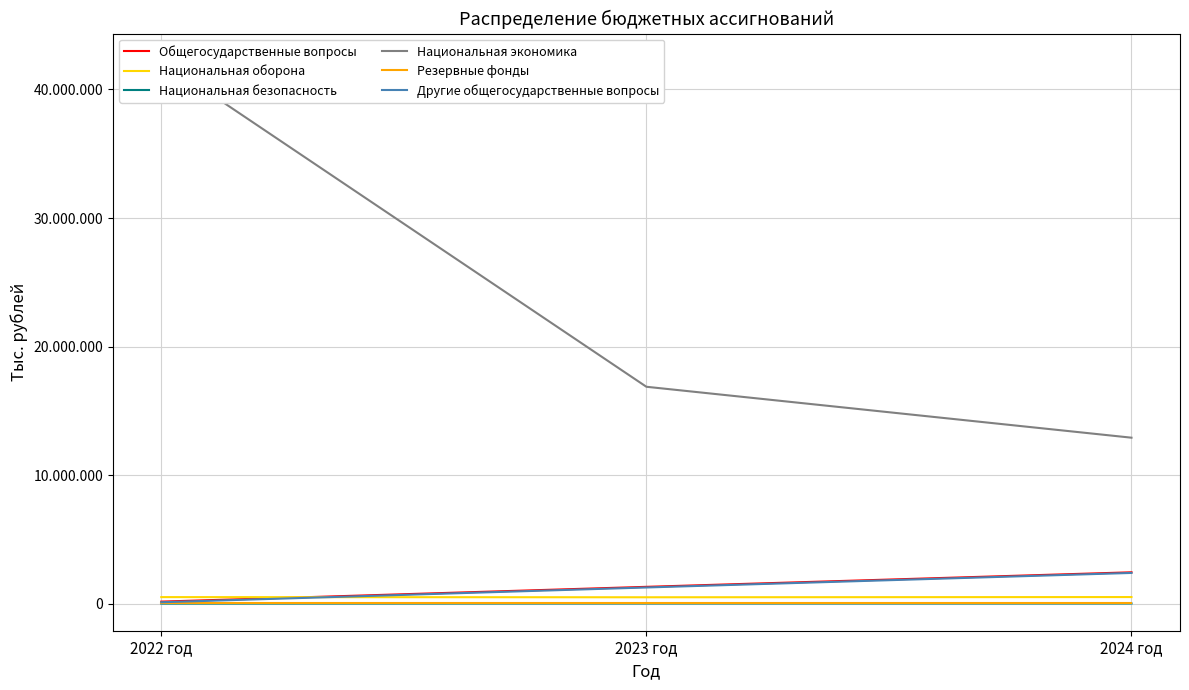

What is the value of the Резервные фонды point at the 1st from the left?

50000.0